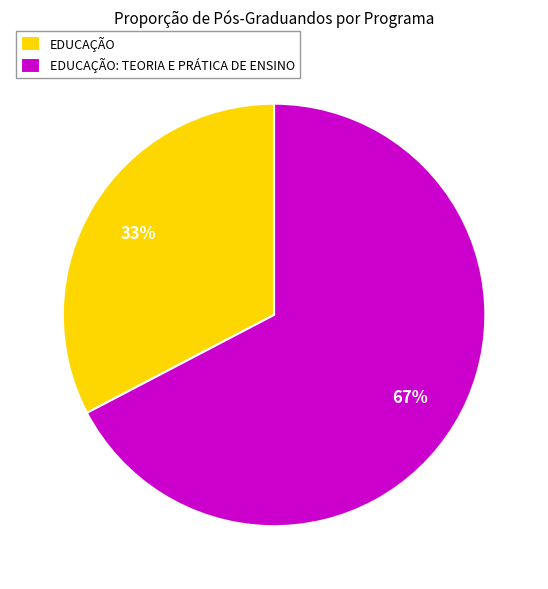

The EDUCAÇÃO slice represents 19% of the pie. True or false?

False